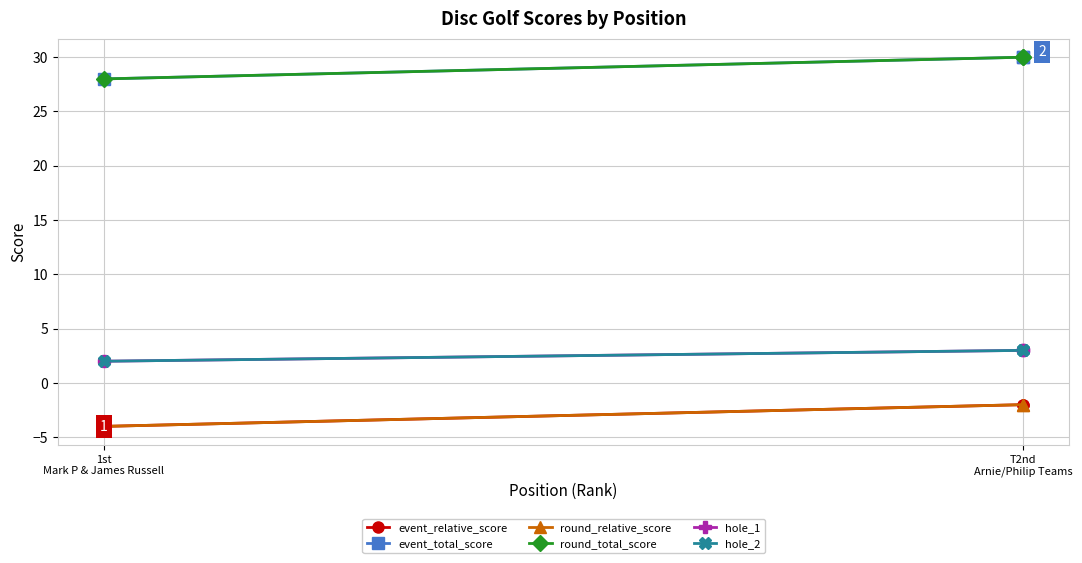

What is the maximum value shown in the chart?

30